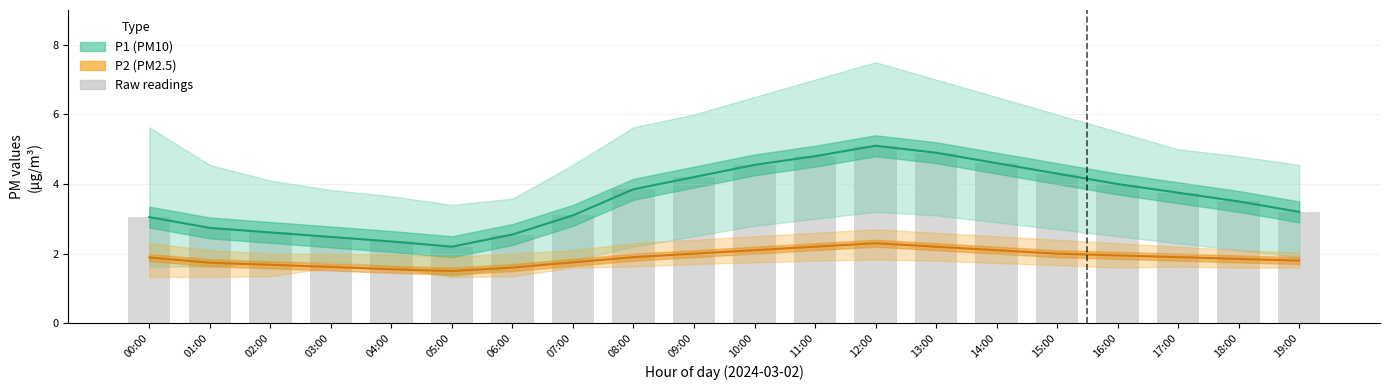

What is the label of the 11th bar from the right?

09:00